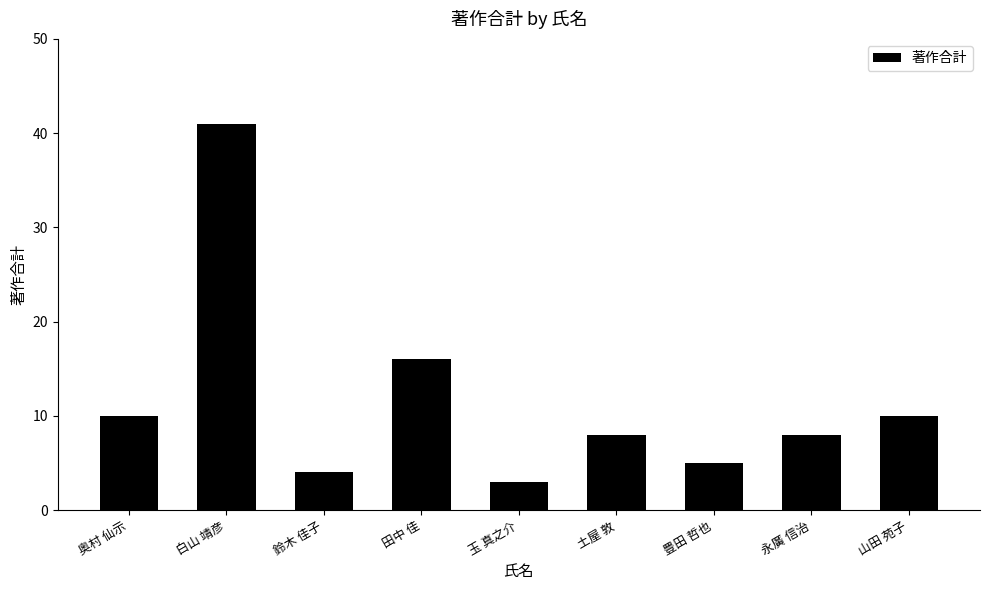

The value at 玉 真之介 is 3. True or false?

True